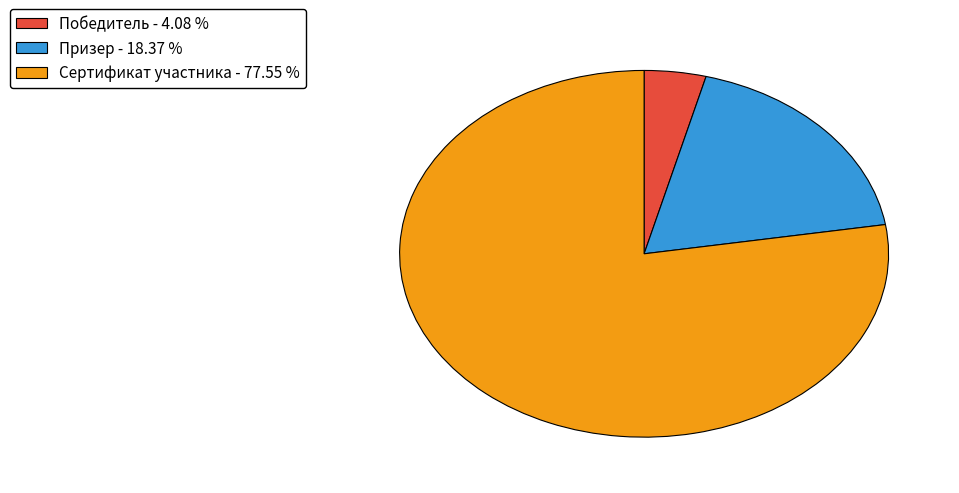

How many segments does this pie chart have?

3